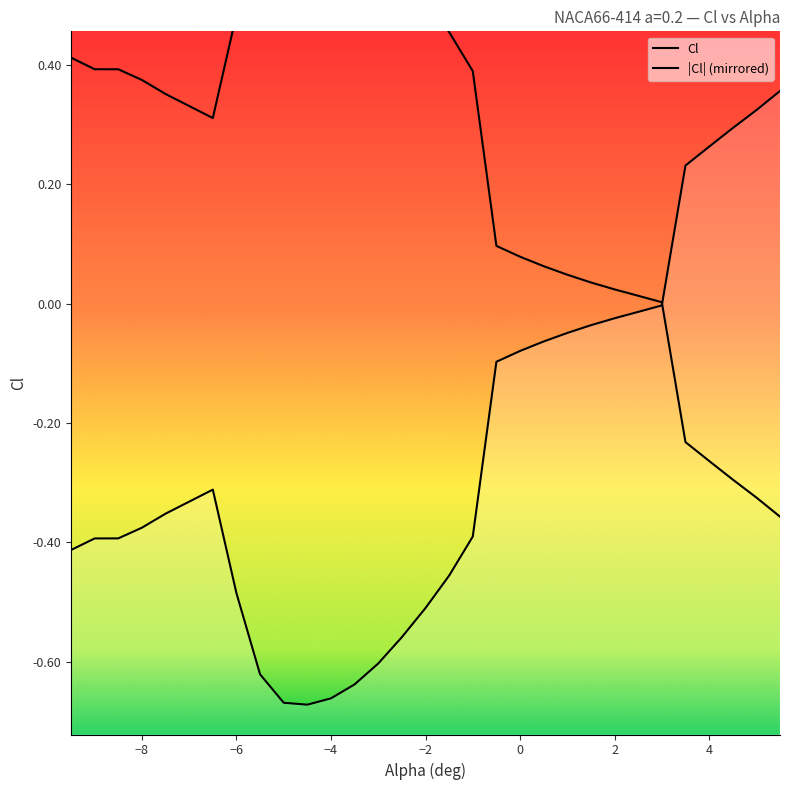

At how many categories does at least one series exceed 0?

30